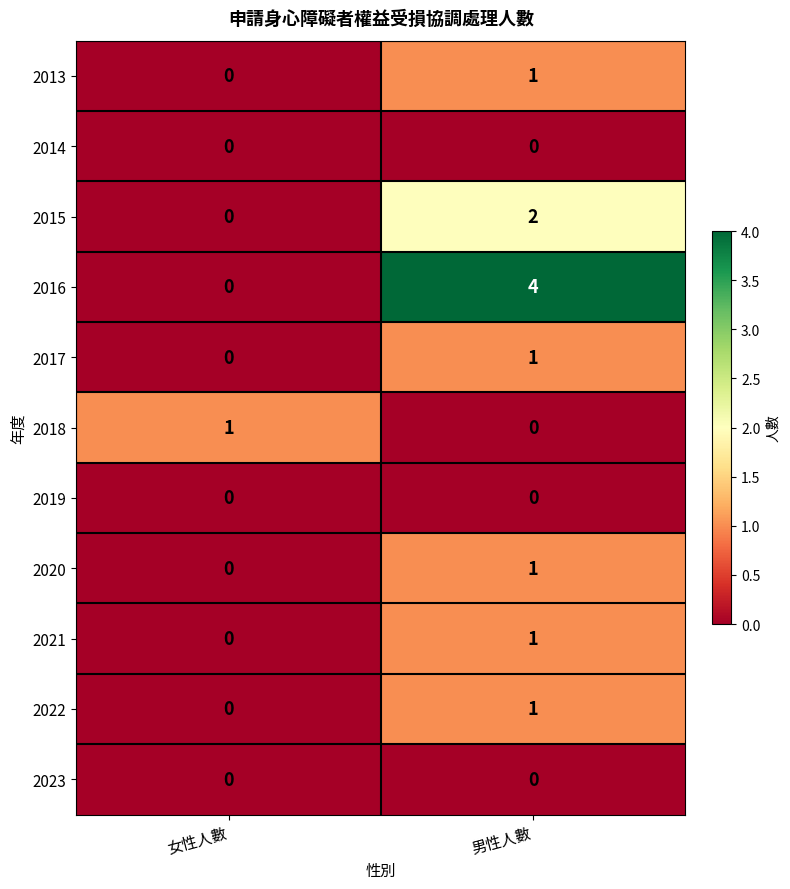

How many series are shown in this chart?

11